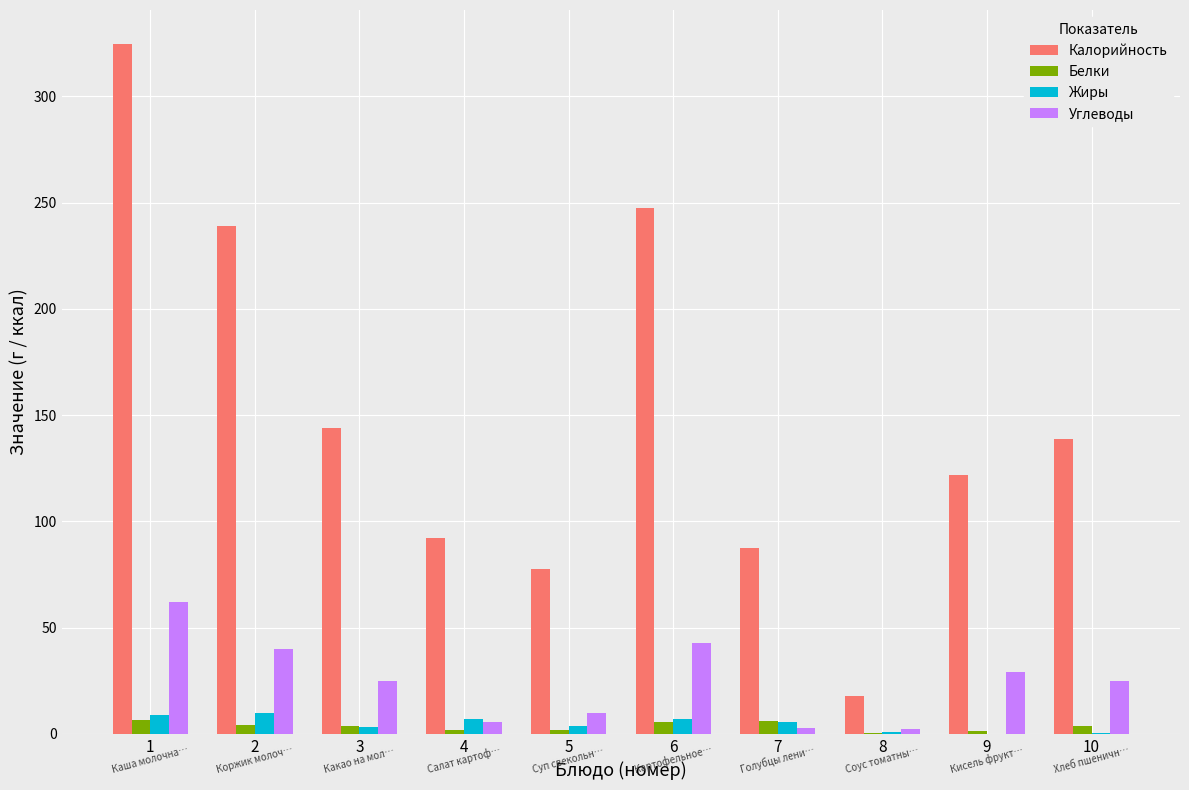

What is the highest value of the Белки series?

6.7